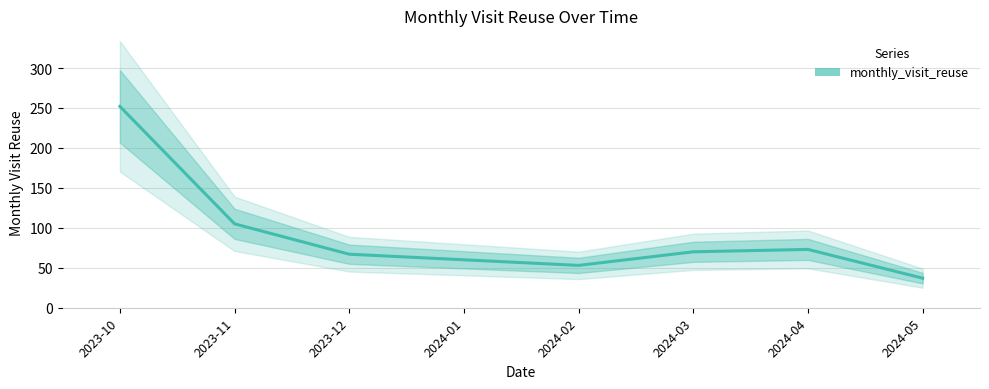

What is the change in value from 2024-03 to 2024-04?

+3